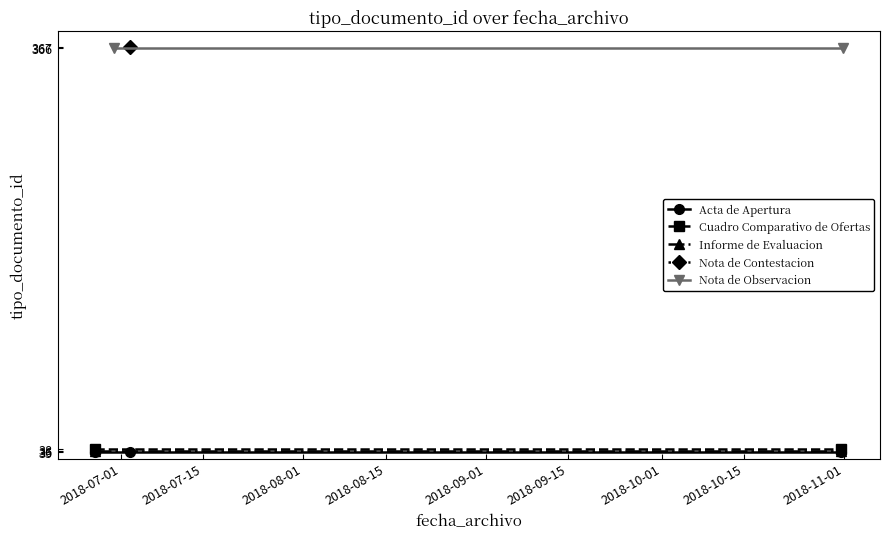

What is the sum of all values?

1352